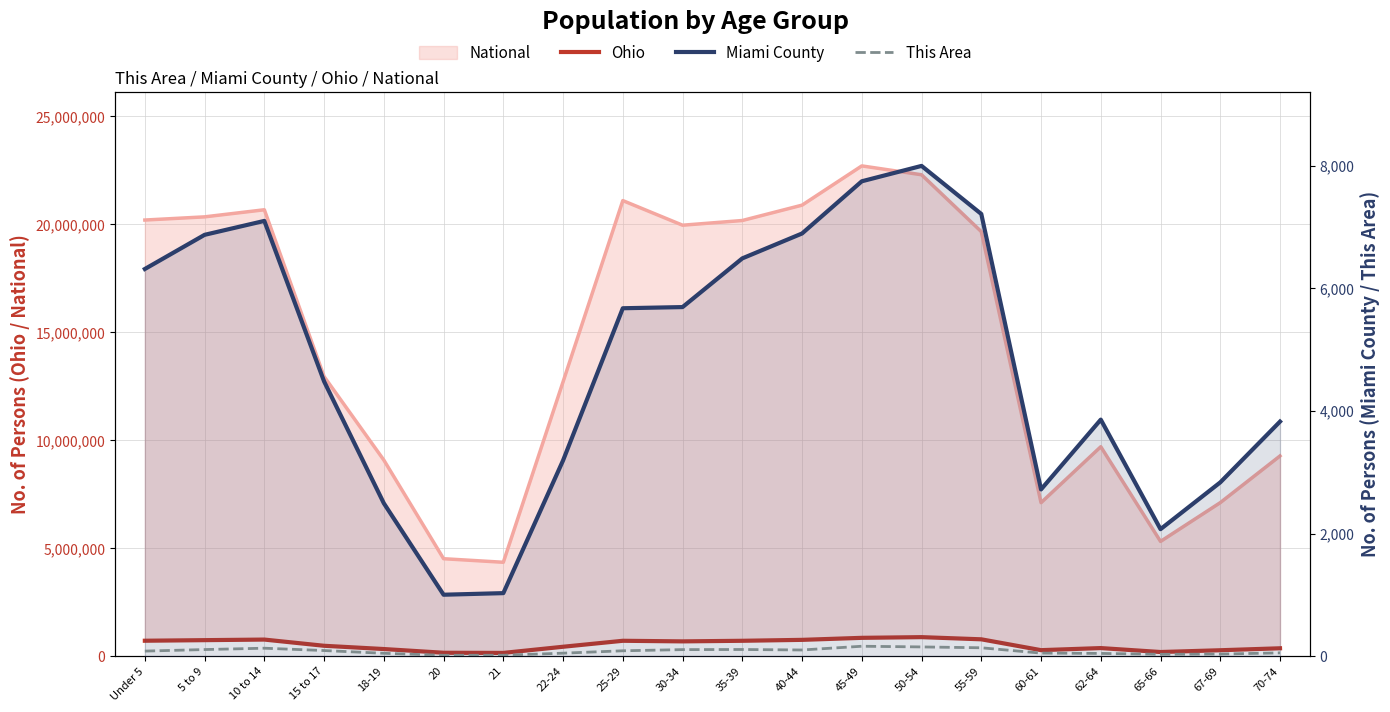

Does the chart display data point markers on the line(s)?

No